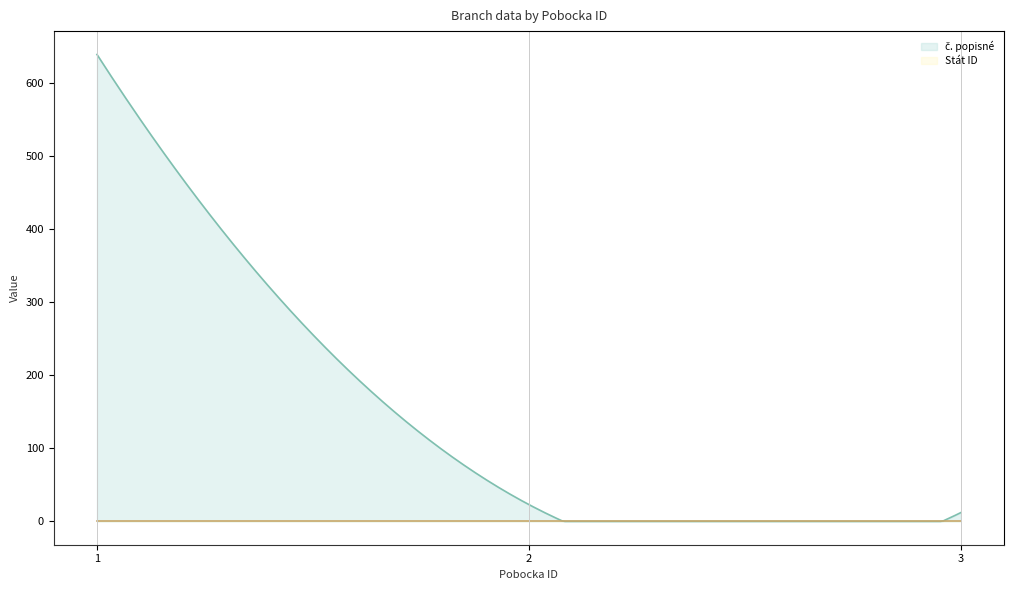

How many data points in č. popisné are above 23?

1